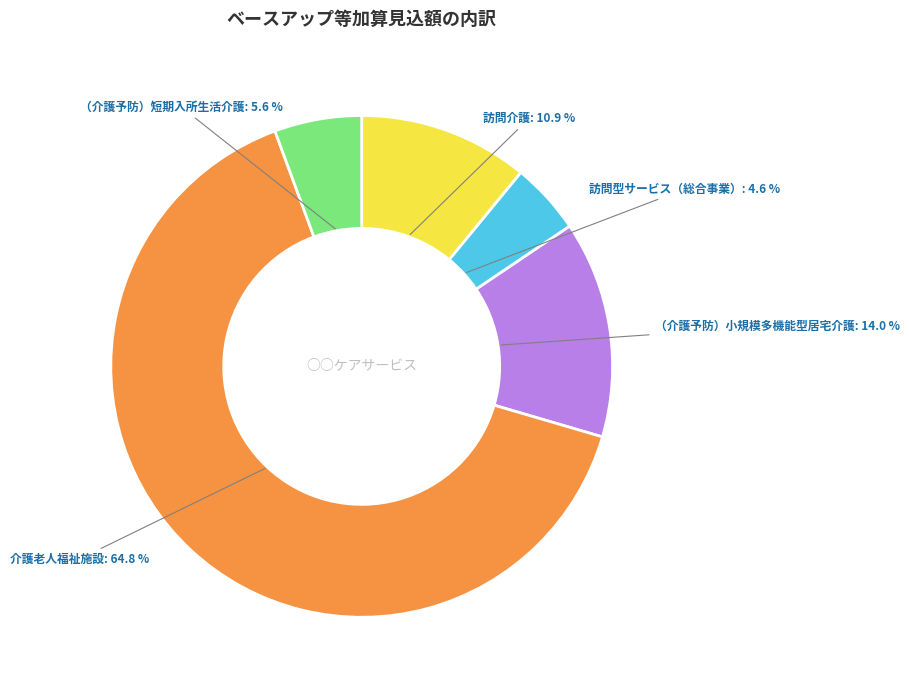

Which category has the smallest portion of the pie?

訪問型サービス（総合事業）